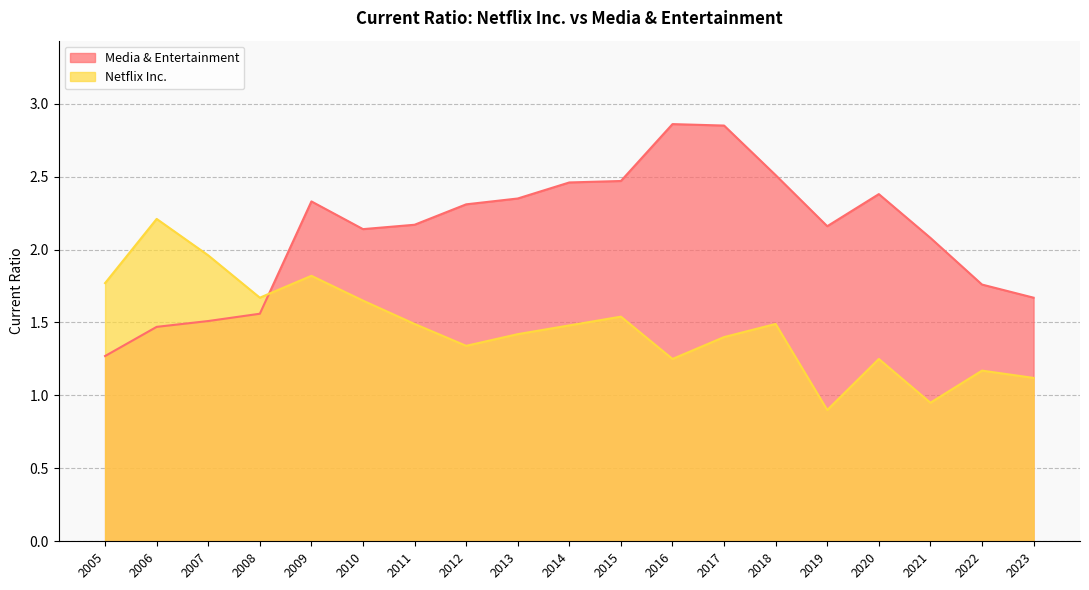

Between 2023 and 2008, which series saw the biggest shift?

Netflix Inc.